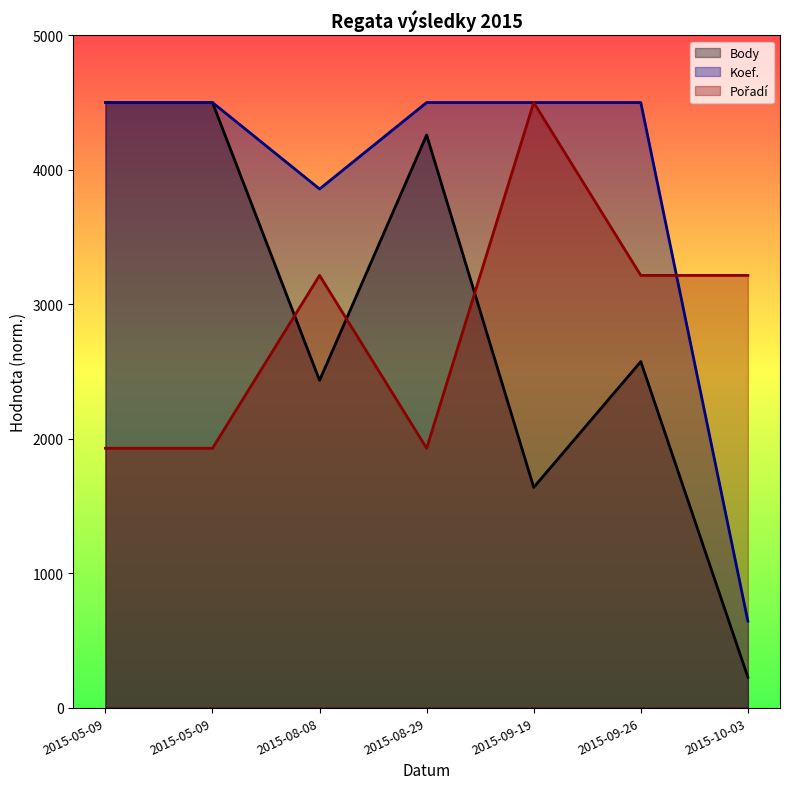

What is the total value across all series at 2015-05-09?

10928.6